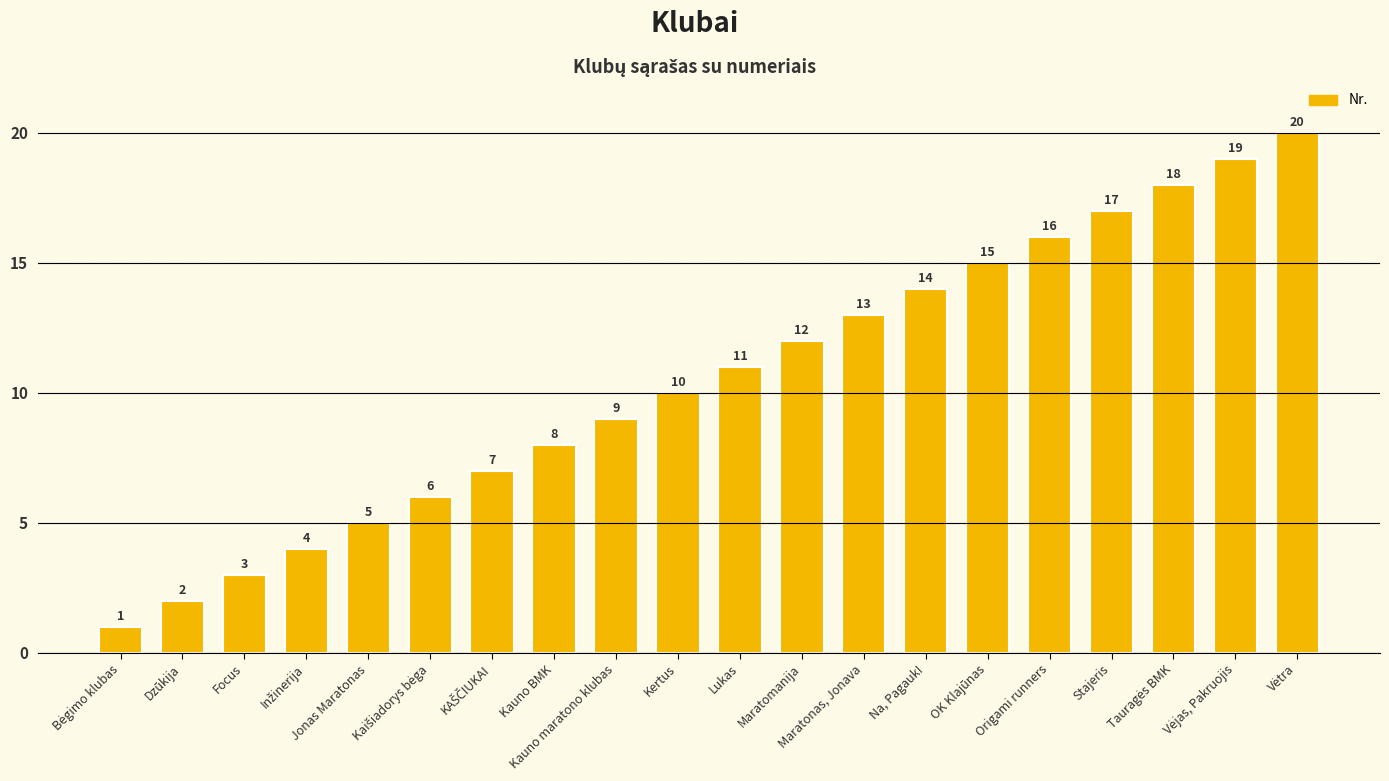

What is the value of the 2nd bar from the left?

2